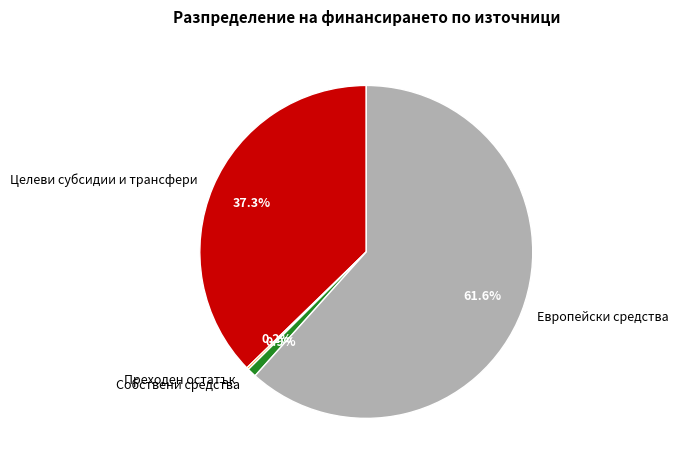

Combined, what portion of the pie is Европейски средства and Целеви субсидии и трансфери?

98.9%